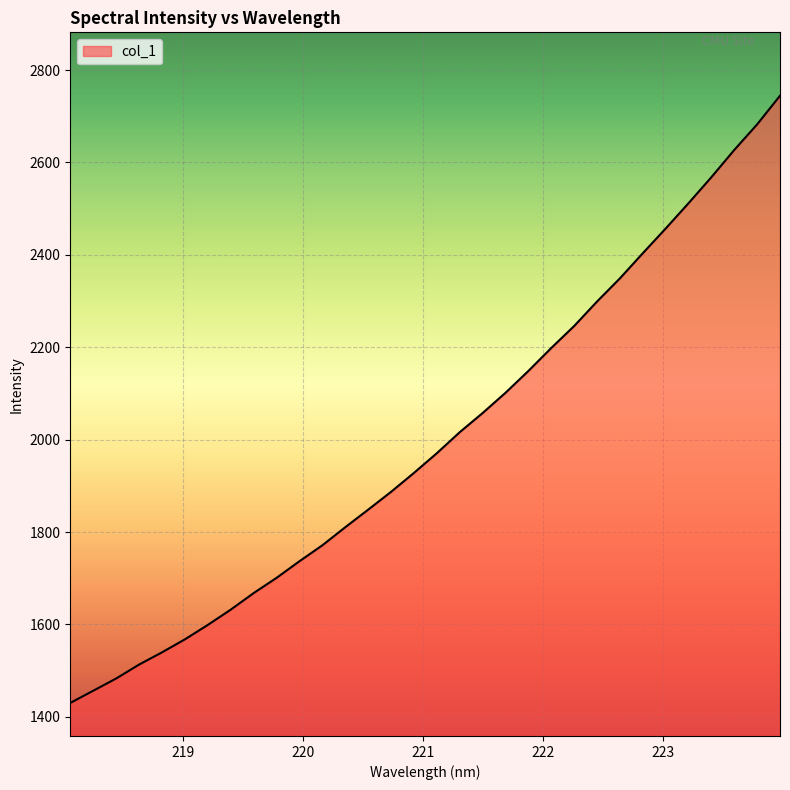

What is the smallest value displayed?

1430.2